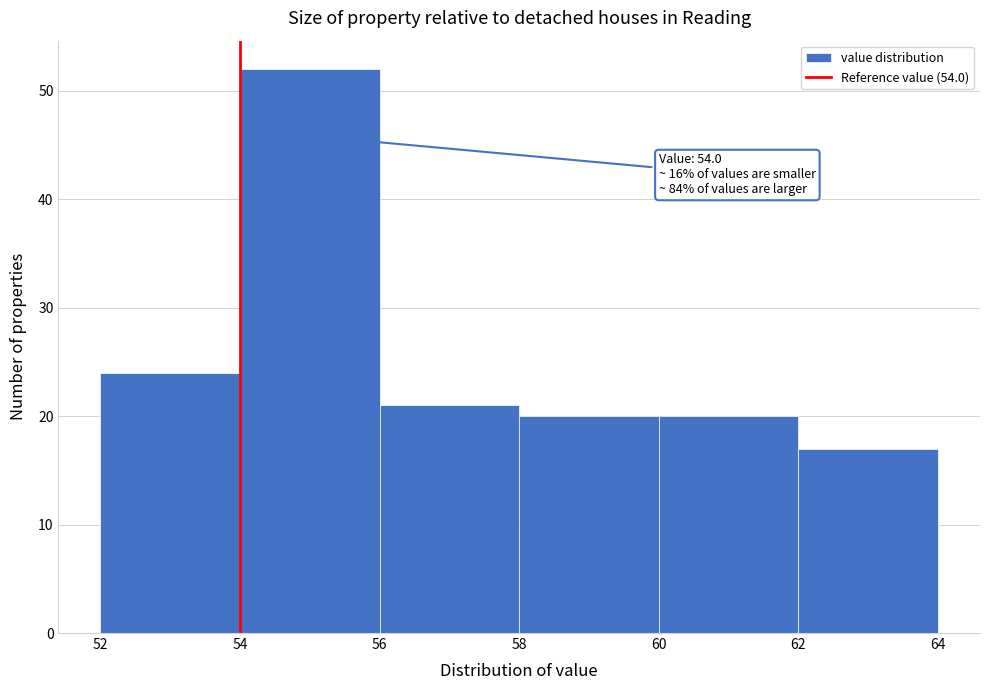

Which range on the x-axis has the tallest bar?

54 to 56